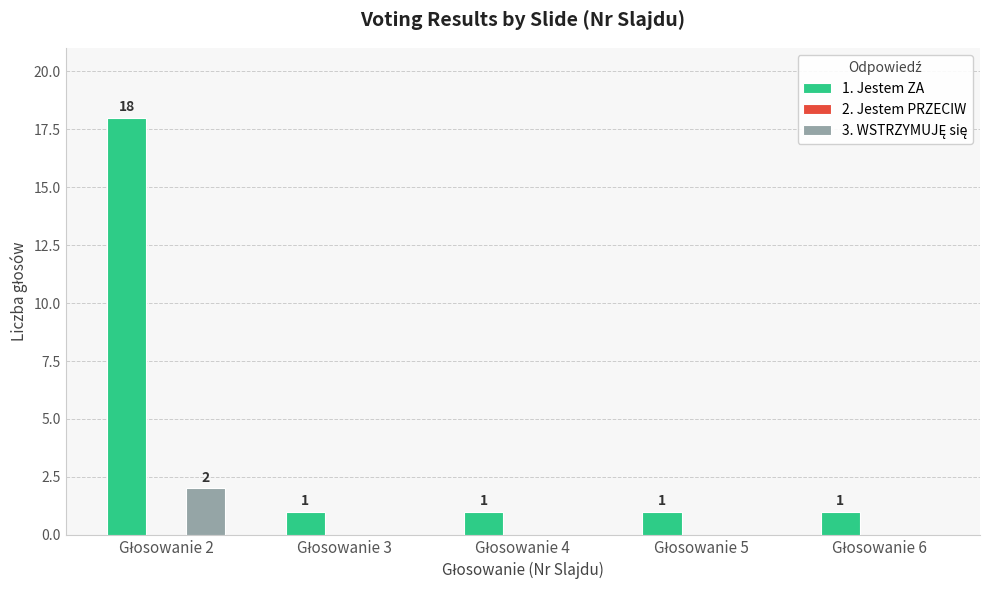

Are the bars horizontal?

No